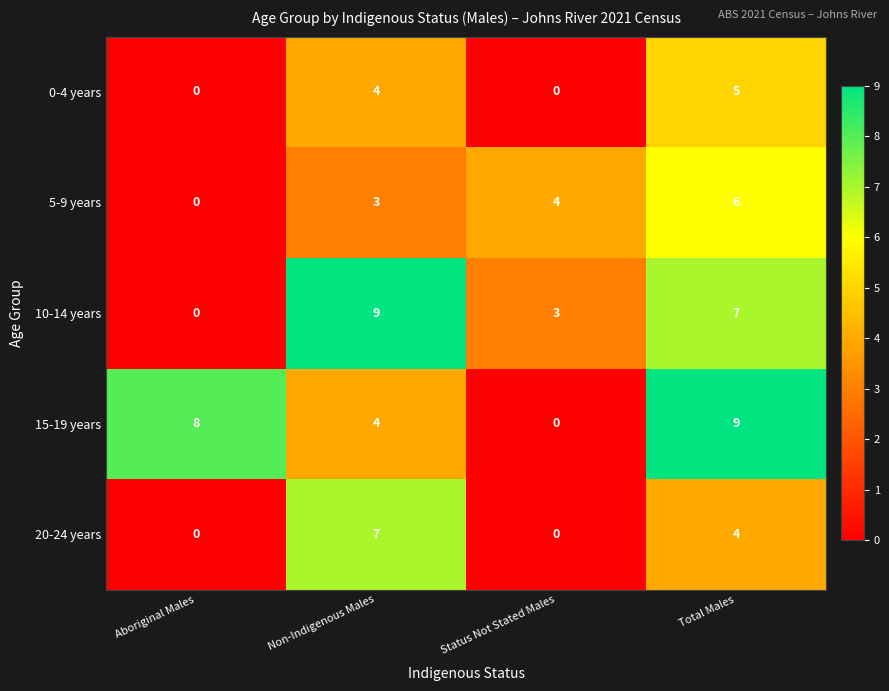

Read the 20-24 years value at Non-Indigenous Males.

7